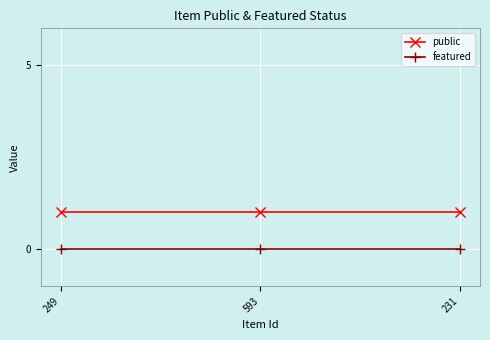

What is the label of the 2nd point from the right?

593